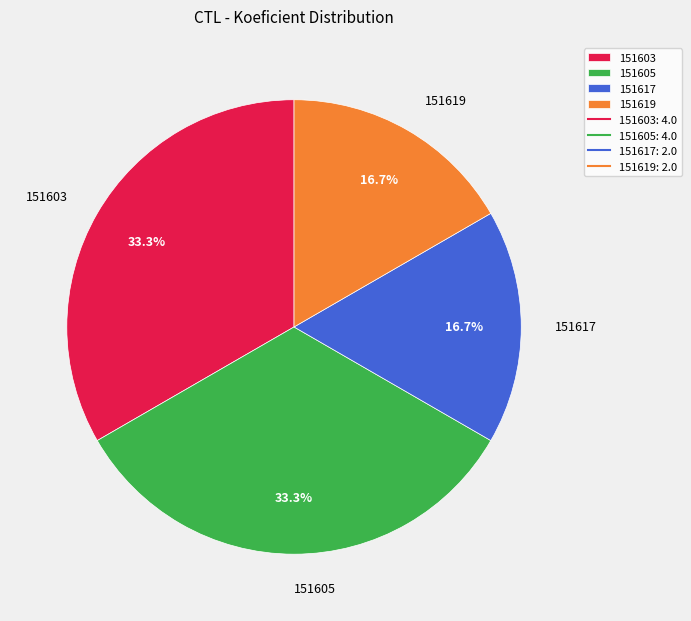

Is there any slice that represents more than half of the pie?

No